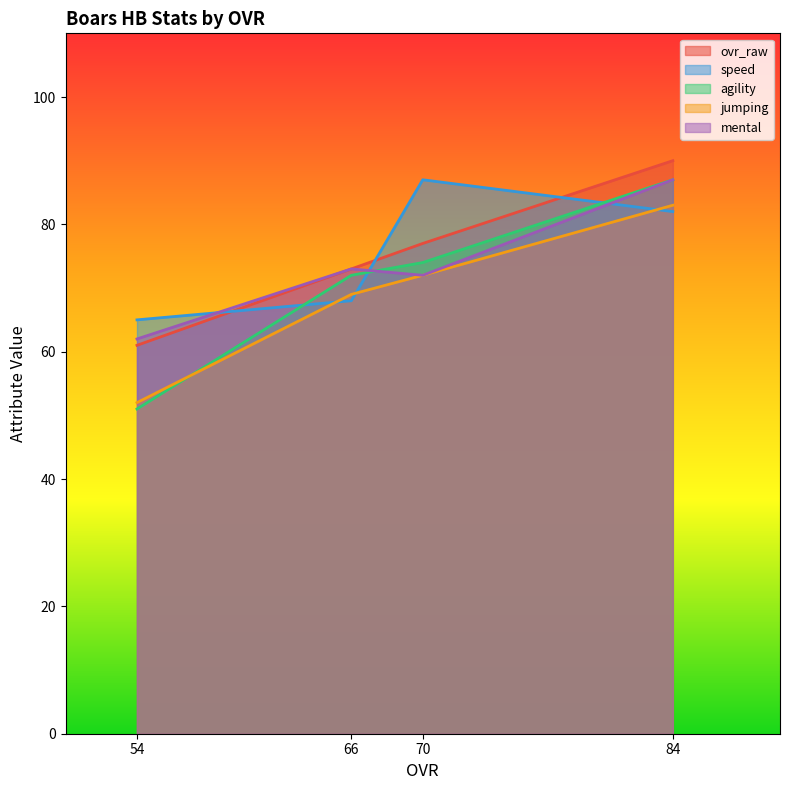

How many lines are shown in the chart?

5